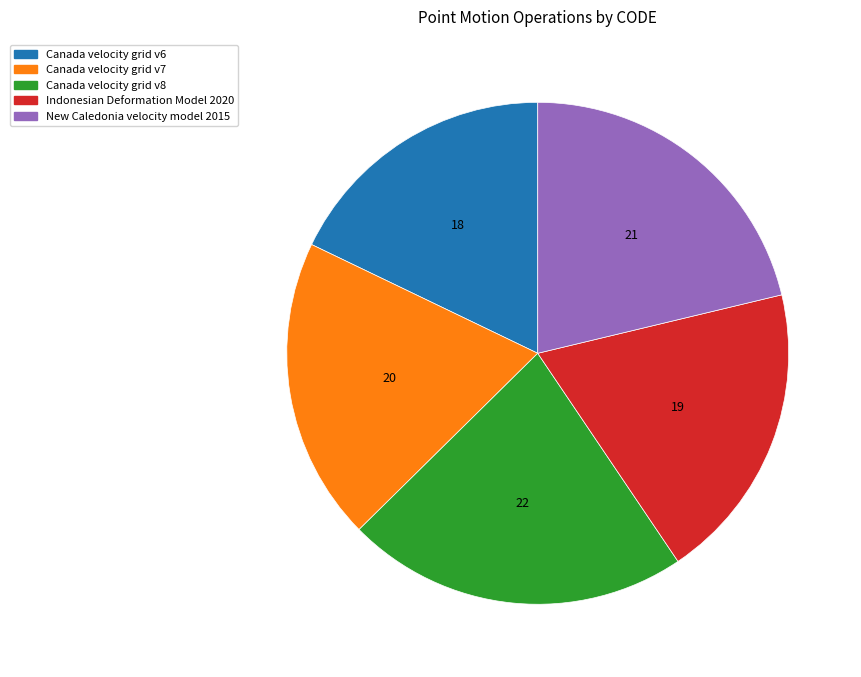

Between Canada velocity grid v7 and New Caledonia velocity model 2015, which is larger?

New Caledonia velocity model 2015